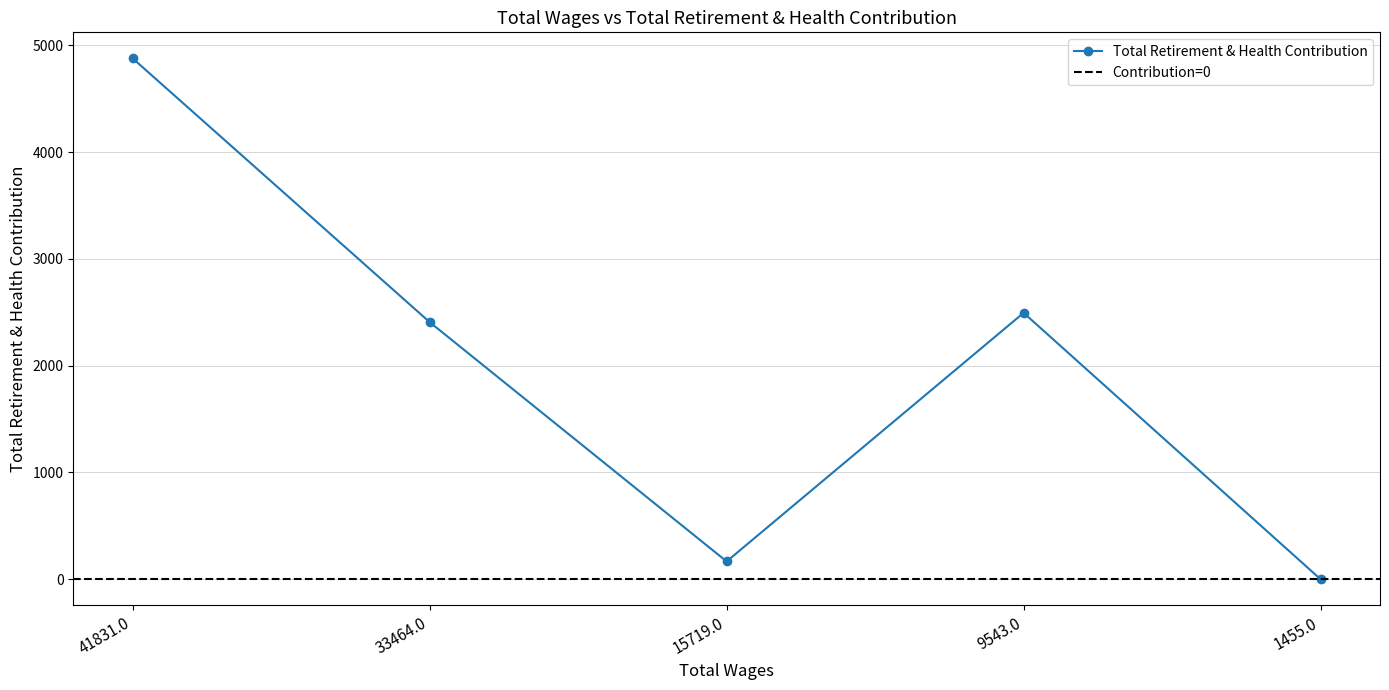

At which label is the value closest to 2439?

33464.0